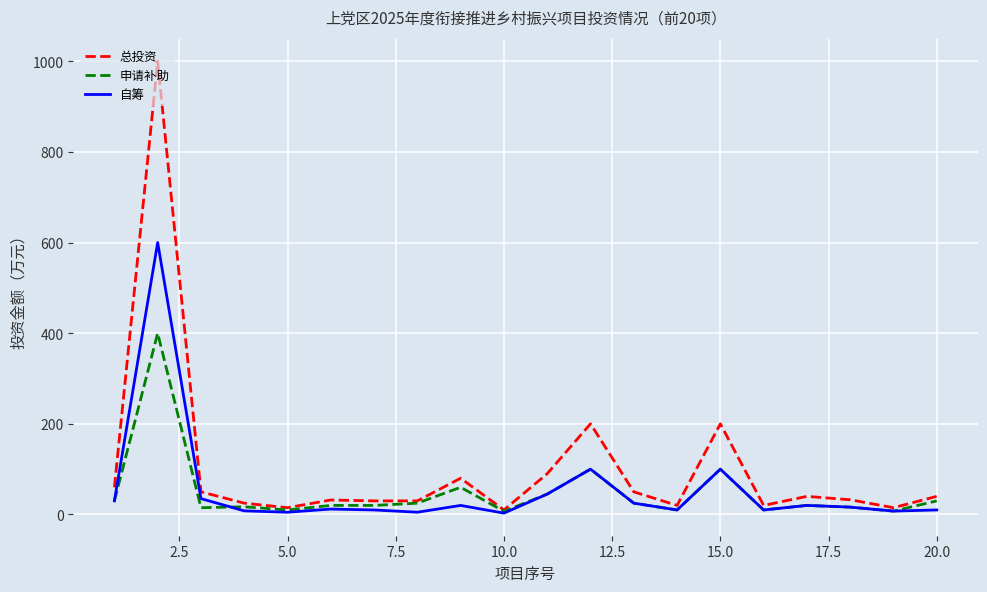

Does the chart display data point markers on the line(s)?

No